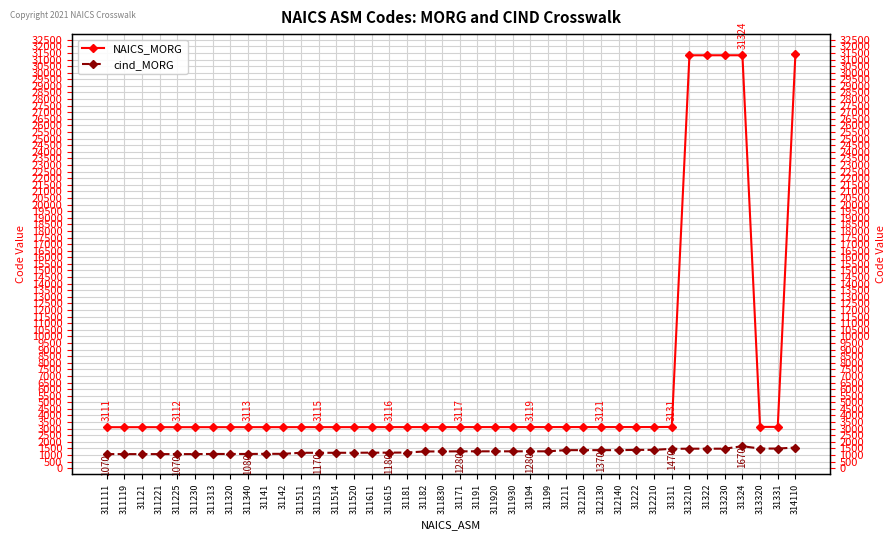

Which series has the widest spread of values?

NAICS_MORG